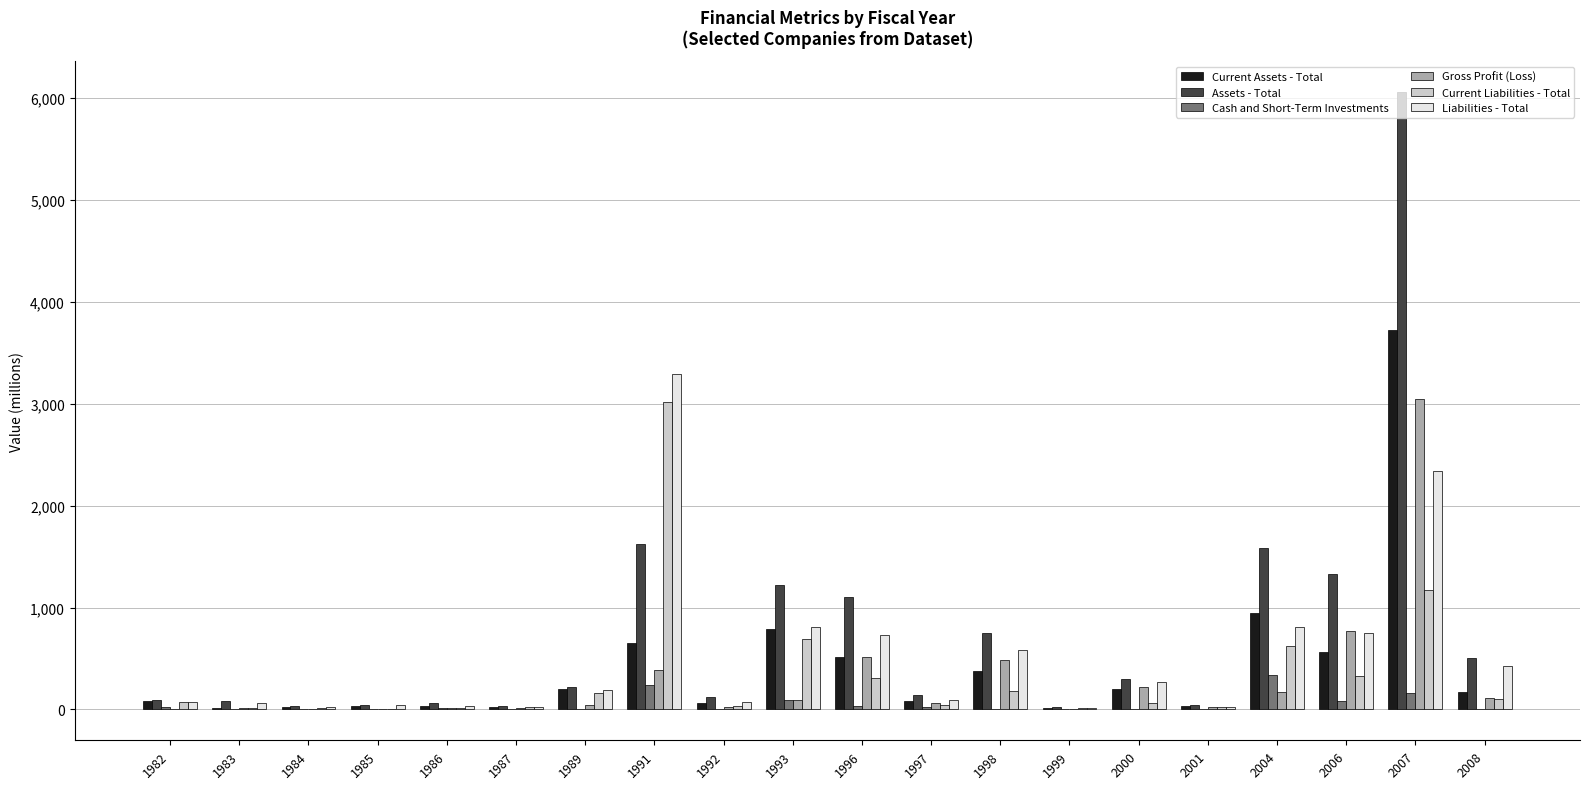

At which category is the sum across all series the highest?

2007